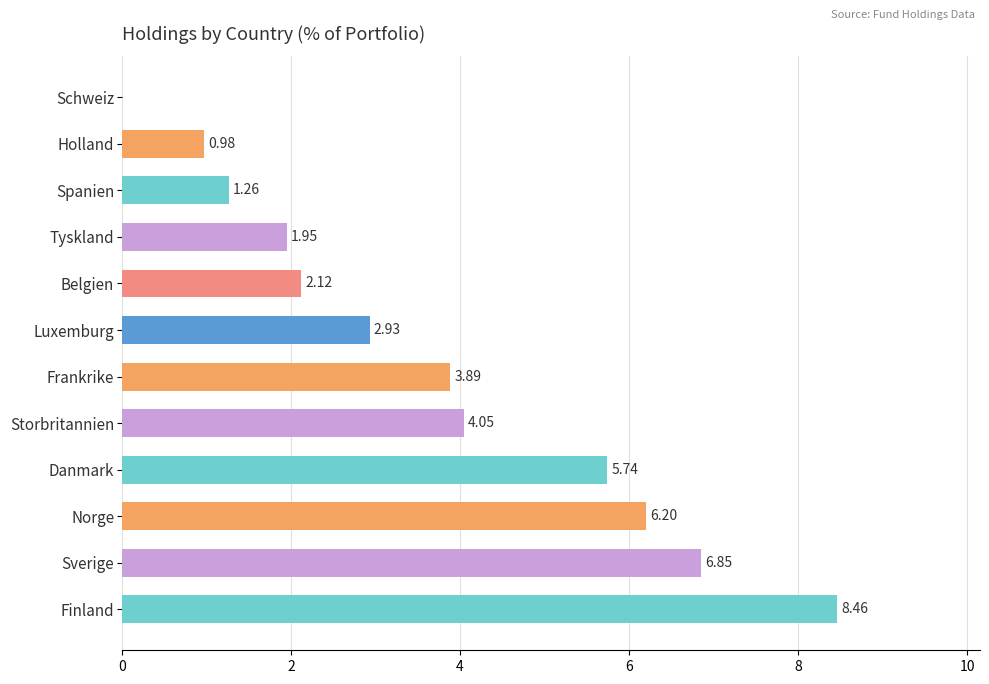

What is the sum of all values?

44.4